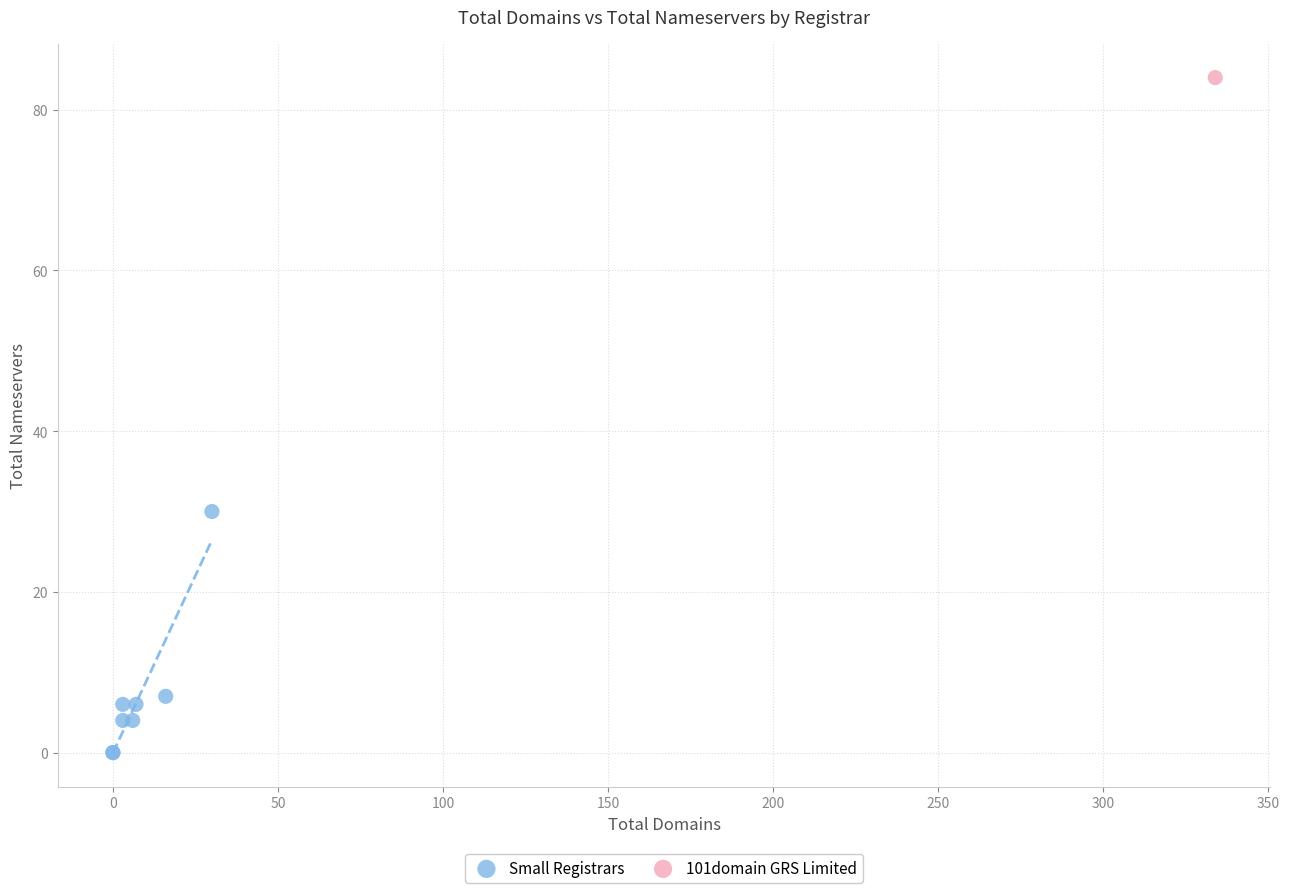

What are all the series names shown in the legend?

Small Registrars, 101domain GRS Limited